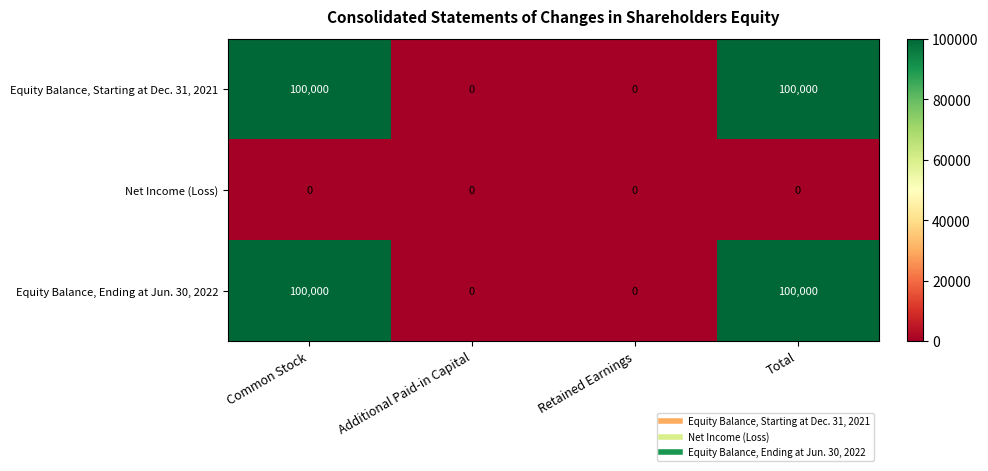

Count the Equity Balance, Starting at Dec. 31, 2021 values in the range 0 to 100000.

4